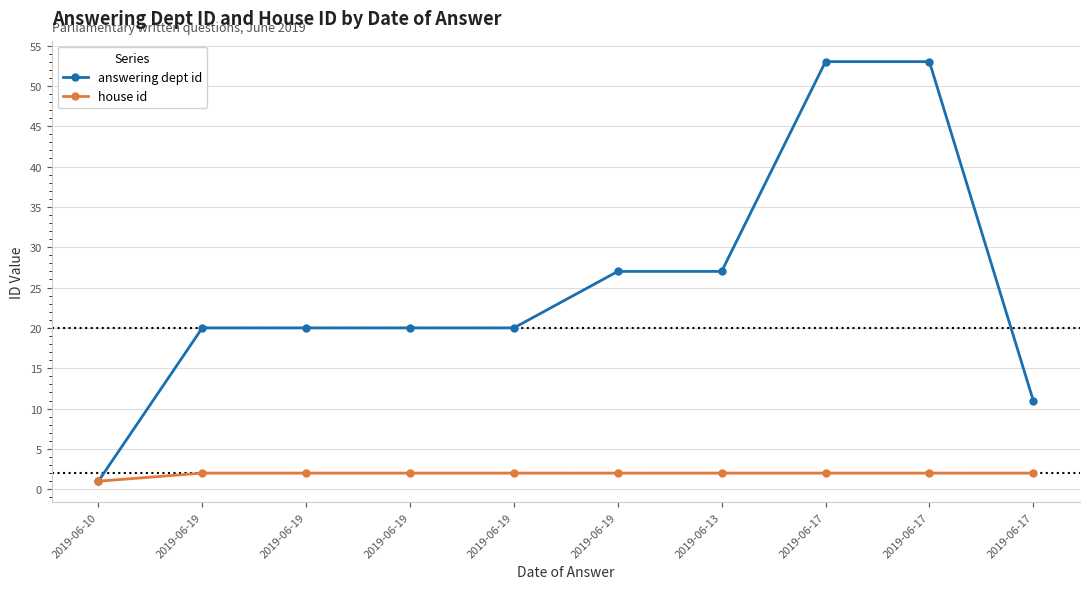

Between 2019-06-19 and 2019-06-19, which series saw the biggest shift?

answering dept id